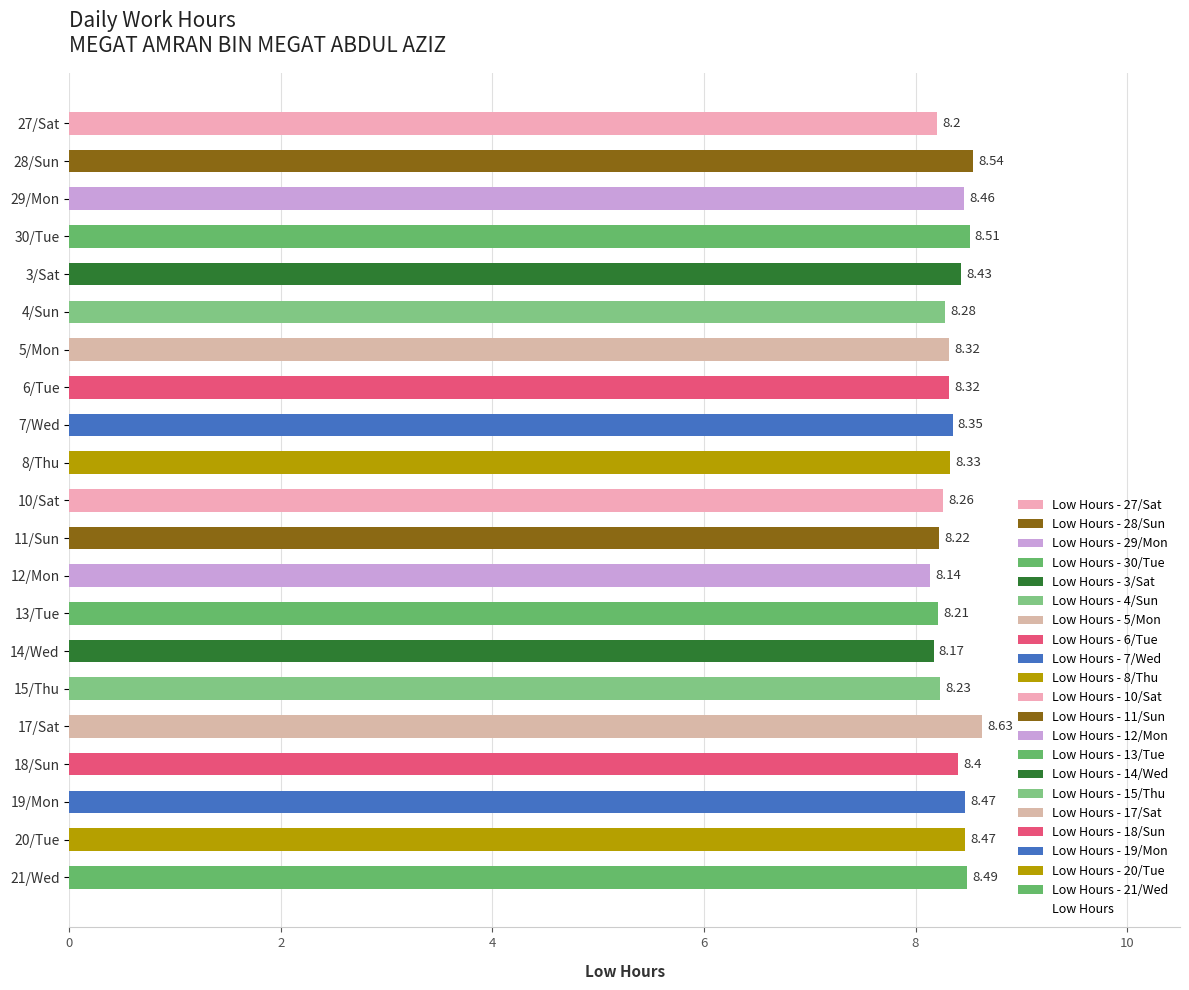

Between 13/Tue and 28/Sun, which is larger?

28/Sun